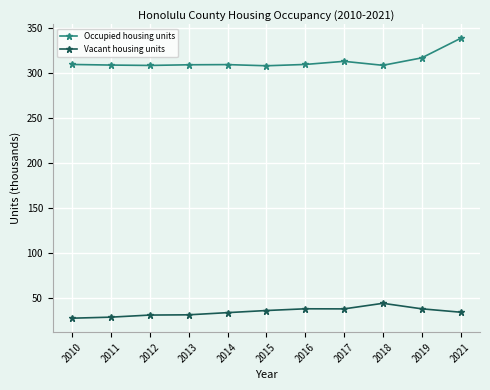

Count the number of categories in the chart.

11